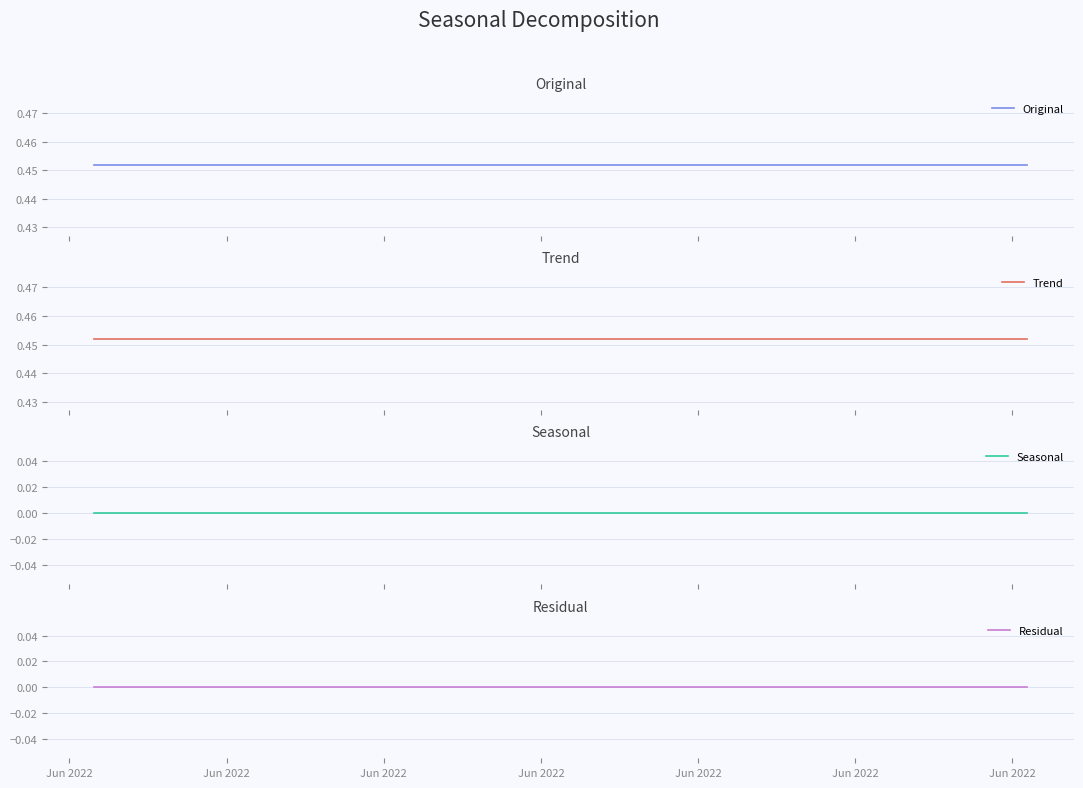

Reading right to left, what are all the values shown in this chart?

Original: 0.5	0.5	0.5
Trend: 0.5	0.5	0.5
Seasonal: 0.0	0.0	0.0
Residual: 0.0	0.0	0.0